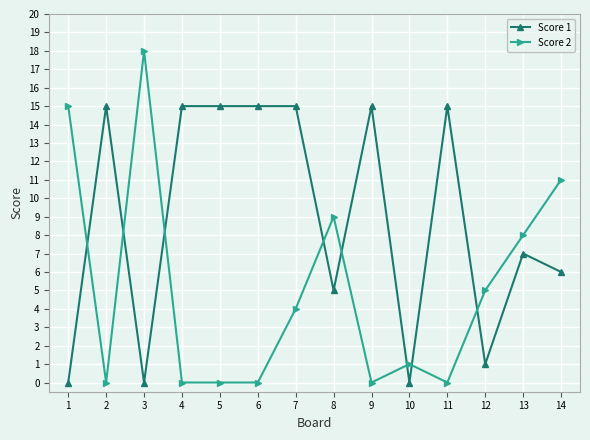

Is the value of Score 2 at 6 greater than the value of Score 1 at 5?

No